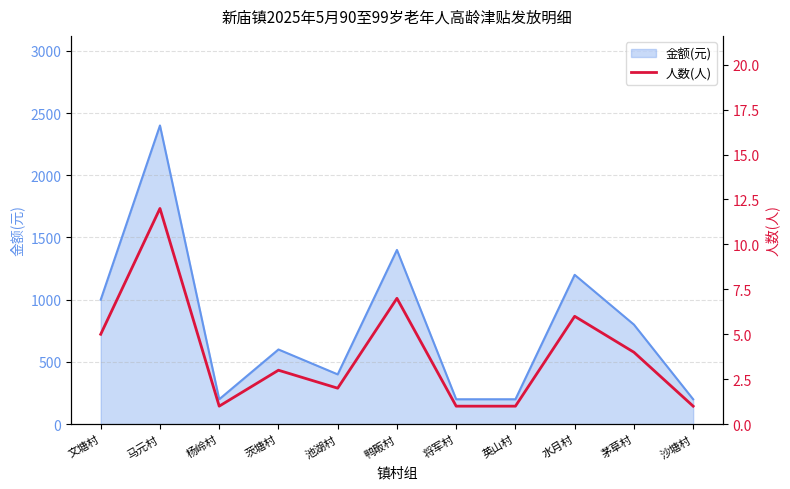

What is the label of the 1st point from the right?

沙塘村